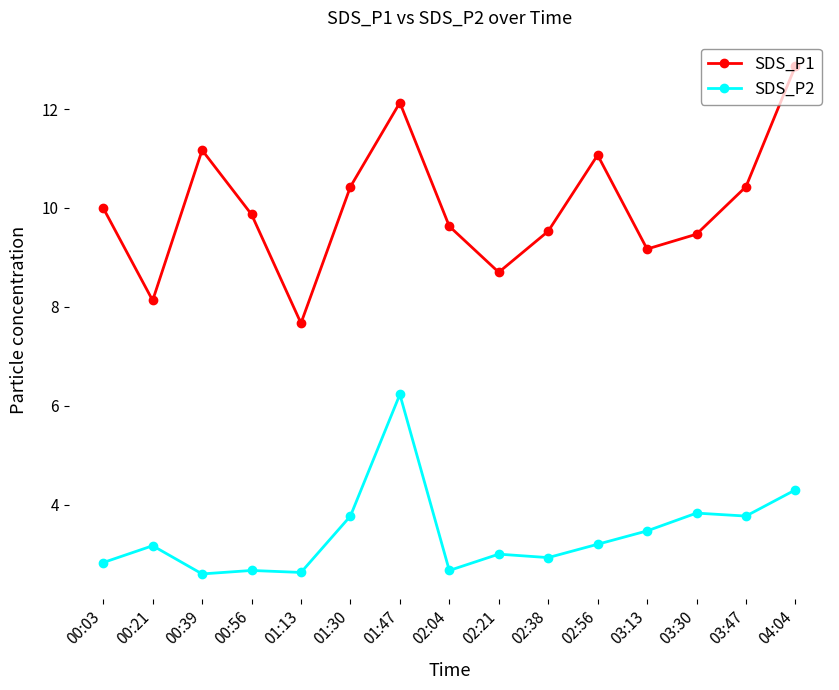

True or false: SDS_P2 and SDS_P1 cross at least once.

False